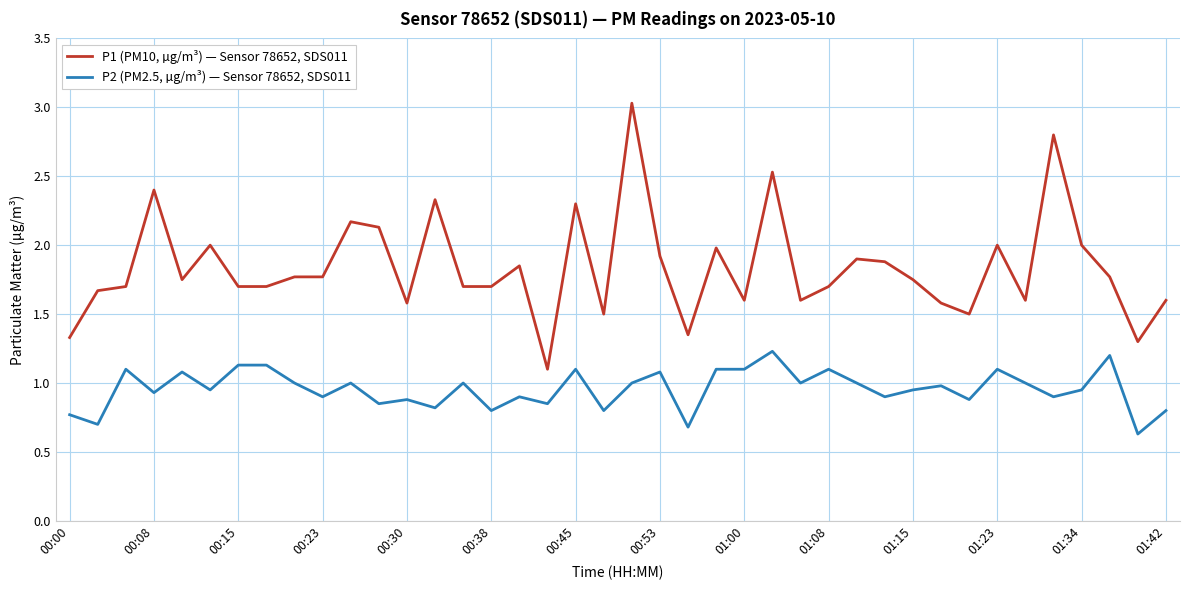

Rank the series by their average value, from lowest to highest.

P2 (PM2.5, µg/m³) — Sensor 78652, SDS011, P1 (PM10, µg/m³) — Sensor 78652, SDS011